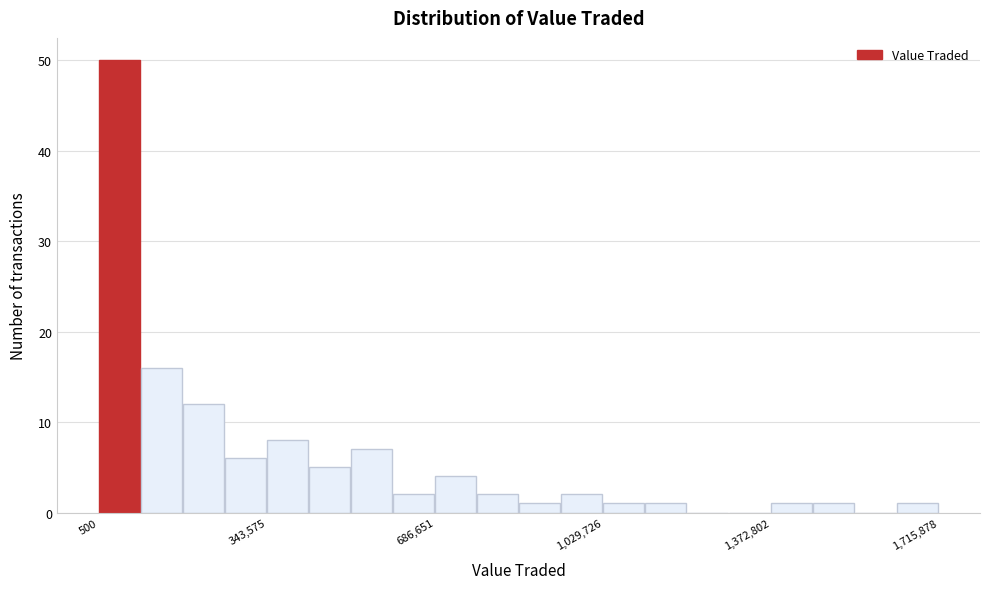

Read against the x-axis, roughly where is the centre of the tallest bar?

50000